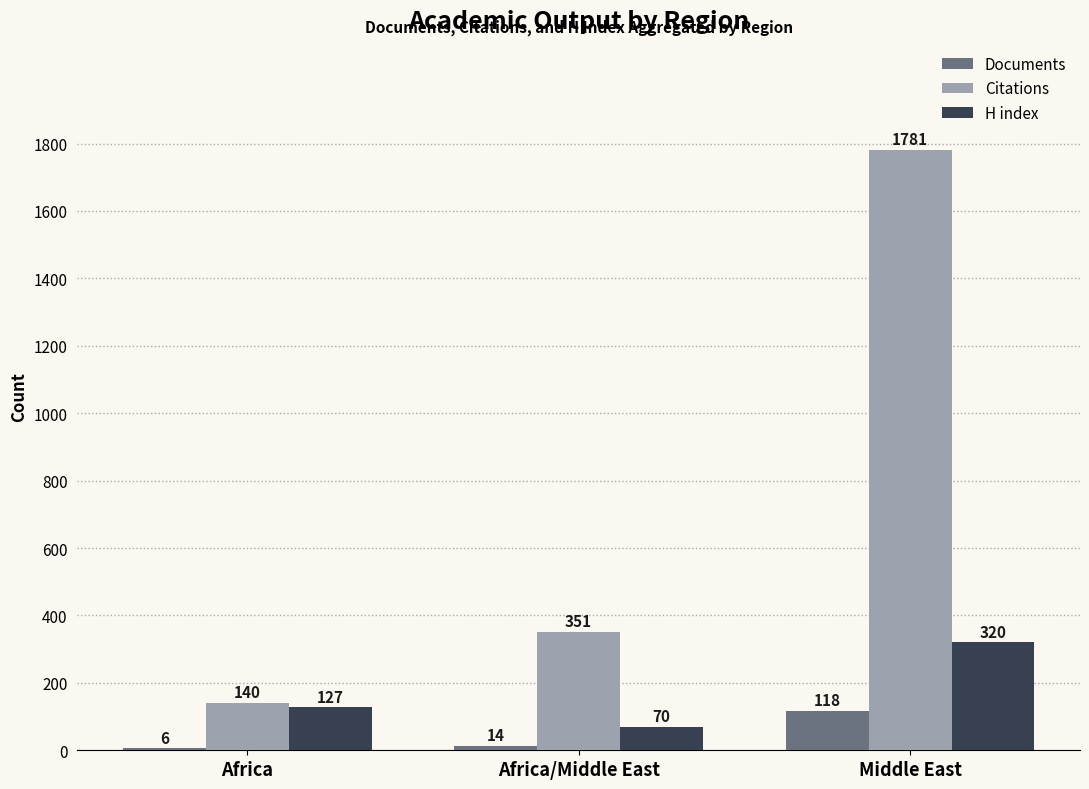

Which label corresponds to the largest value in the chart?

Middle East